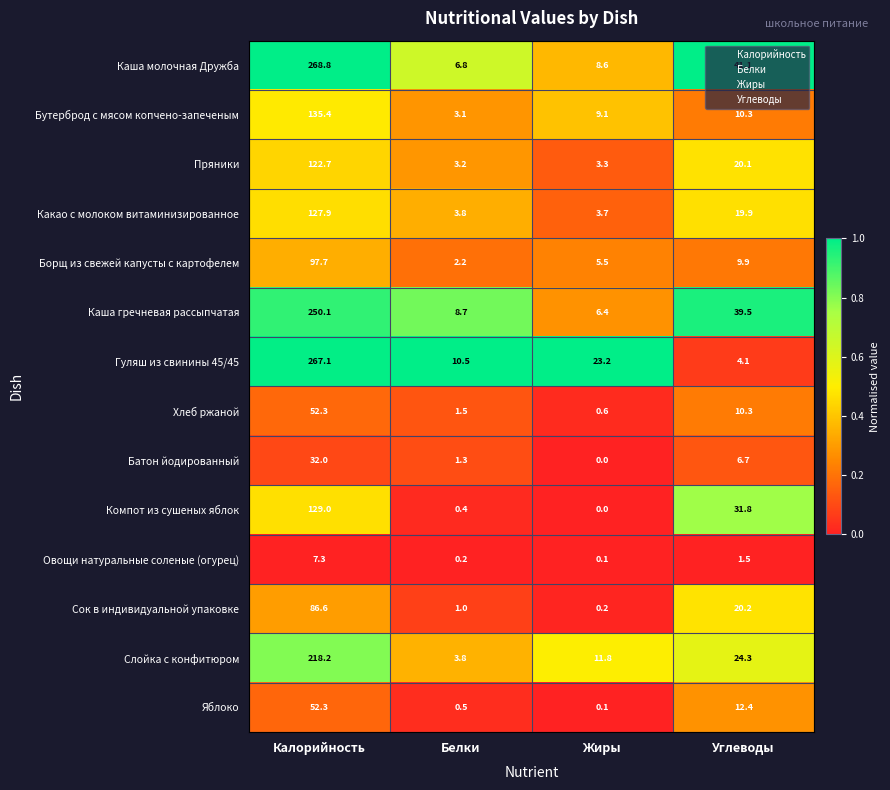

What is the sum of all Овощи натуральные соленые (огурец) values?

9.1